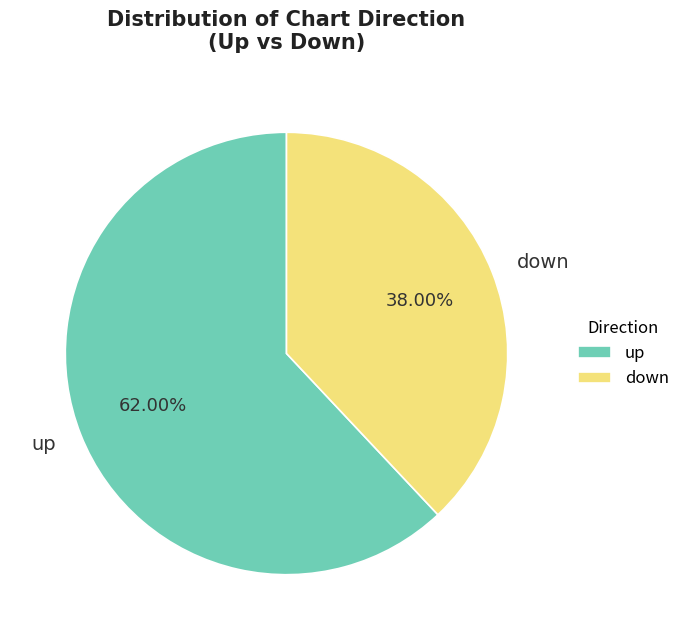

To the nearest percent, what portion does down represent?

38%